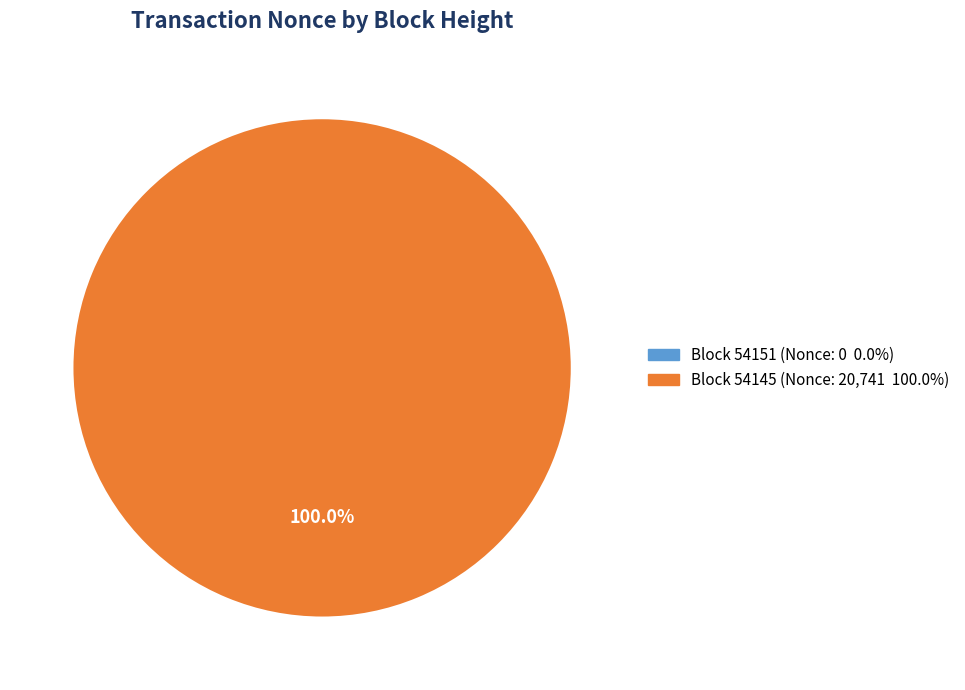

To the nearest percent, what is the average slice percentage?

50%